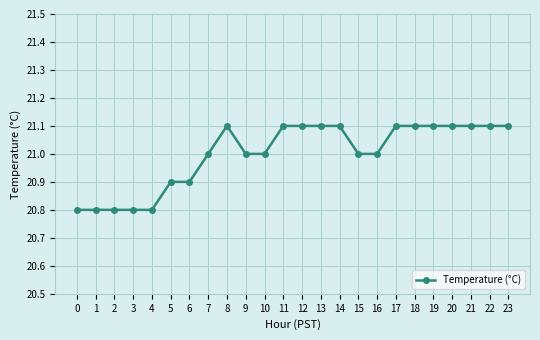

What is the change in value from 0 to 14?

+0.3